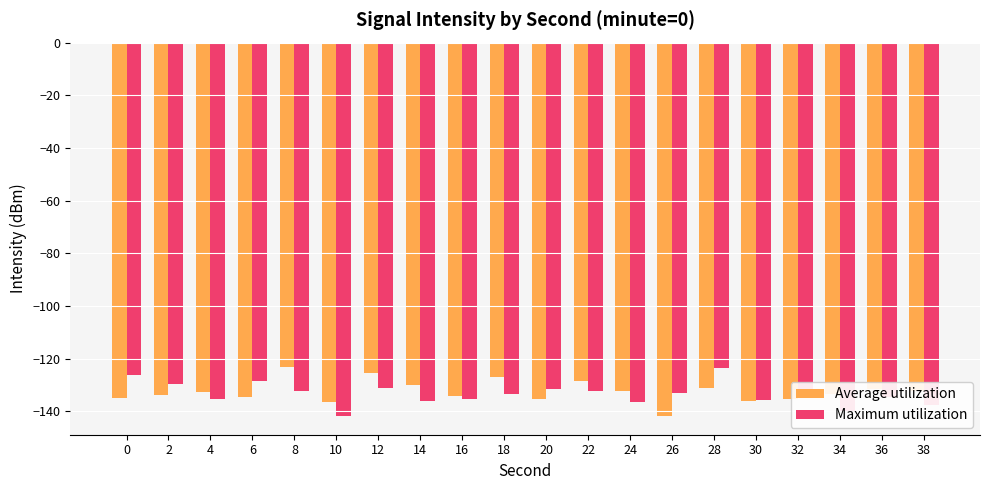

What is the smallest value displayed?

-141.7